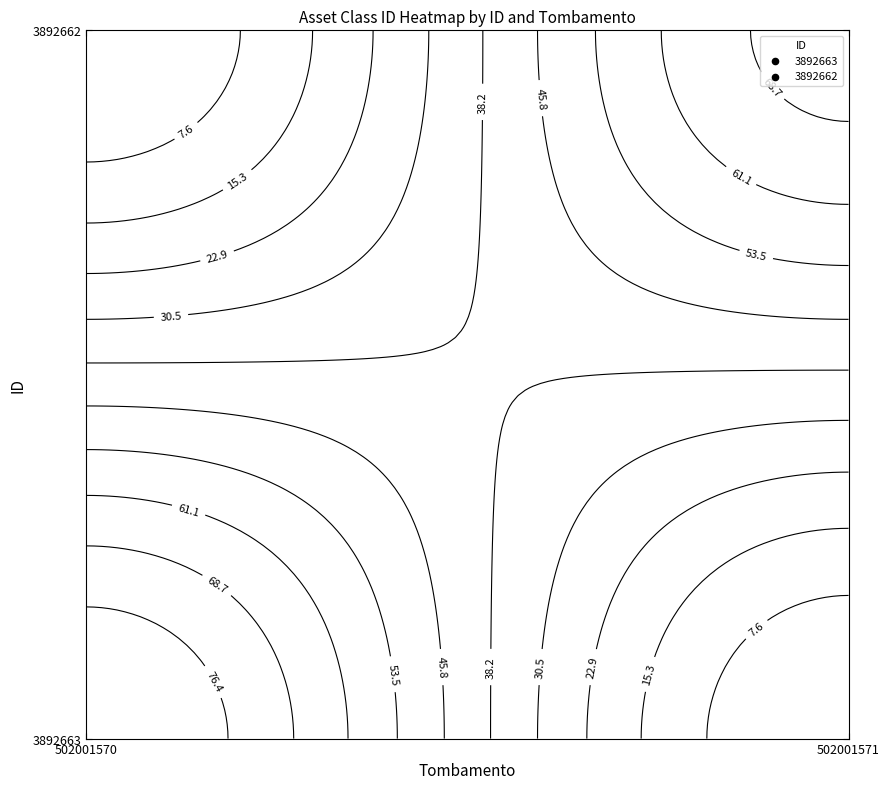

The 3892662 series shows 72 at 1. True or false?

True